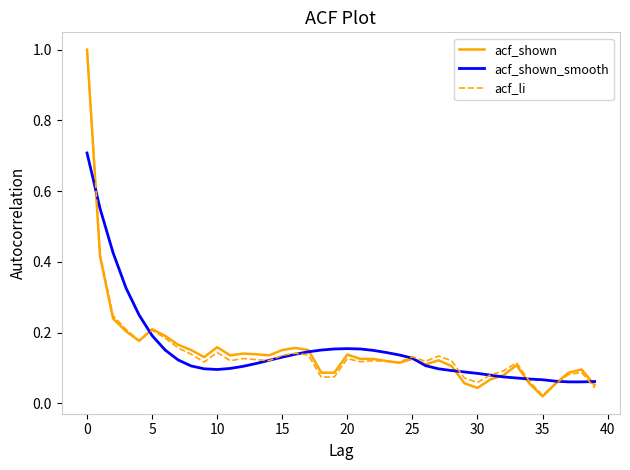

What is the maximum value shown in the chart?

1.0